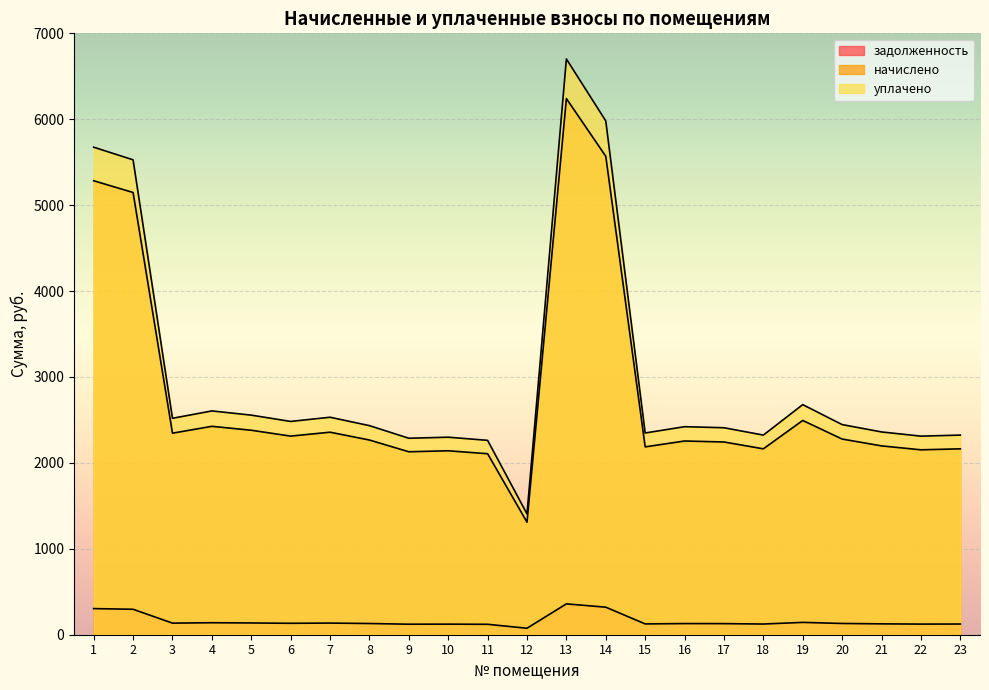

What is the total value across all series at 2?

10971.3